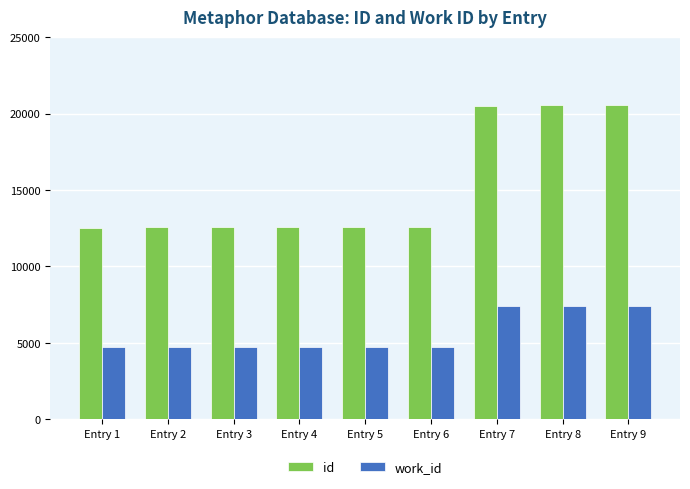

What is the difference between the maximum and second lowest values in the work_id series?

2668